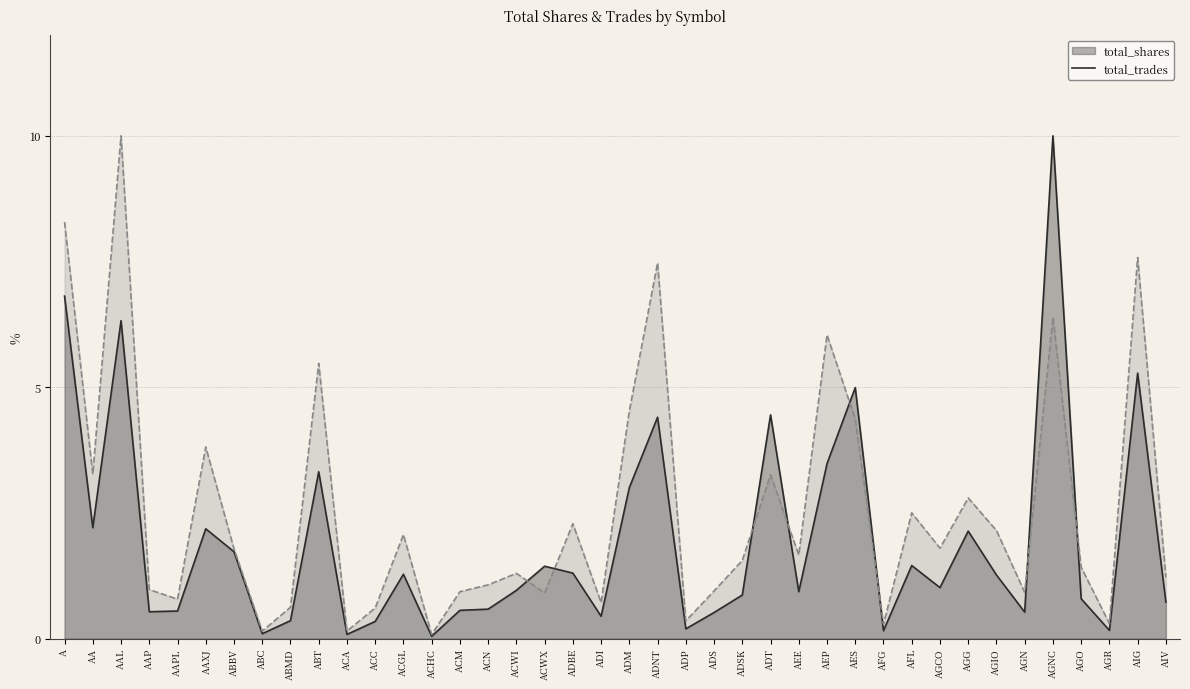

How many lines are shown in the chart?

2